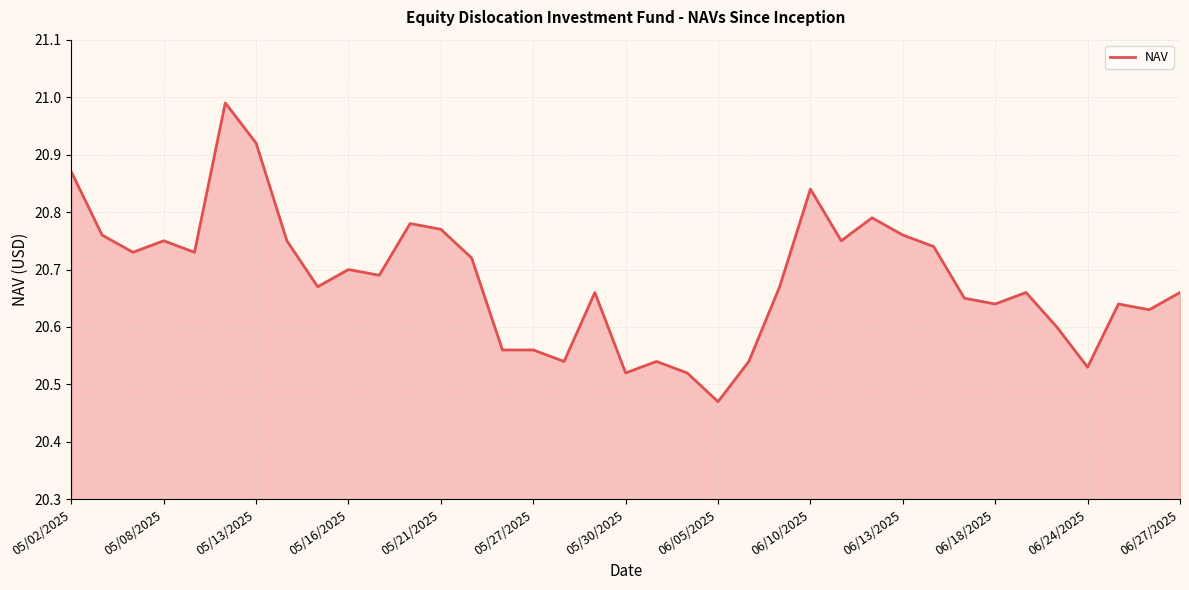

How many lines are shown in the chart?

1